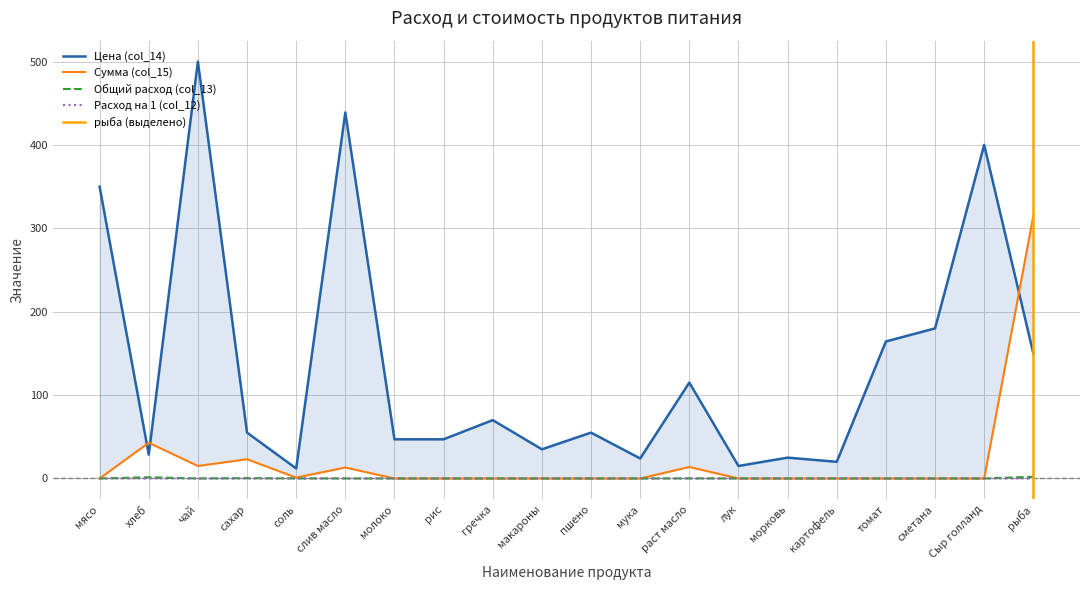

Reading right to left, list all the values displayed in this chart.

Цена (col_14): 150.0	400.0	180.0	164.3	20.0	25.0	15.0	115.0	24.0	55.0	35.0	70.0	47.0	47.0	438.9	12.0	55.0	500.0	28.6	350.0
Сумма (col_15): 315.0	0.0	0.0	0.0	0.0	0.0	0.0	13.8	0.0	0.0	0.0	0.0	0.0	0.0	13.2	1.1	23.1	15.0	42.9	0.0
Общий расход (col_13): 2.1	0.0	0.0	0.0	0.0	0.0	0.0	0.1	0.0	0.0	0.0	0.0	0.0	0.0	0.0	0.1	0.4	0.0	1.5	0.0
Расход на 1 (col_12): 0.1	0.0	0.0	0.0	0.0	0.0	0.0	0.0	0.0	0.0	0.0	0.0	0.0	0.0	0.0	0.0	0.0	0.0	0.1	0.0